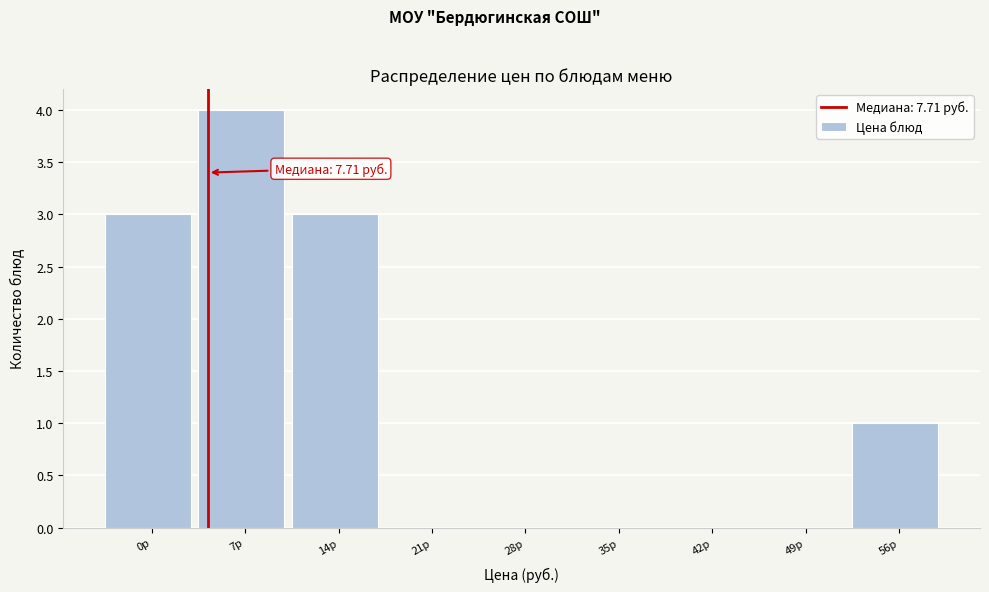

Reading left to right, transcribe all the data shown in this chart.

0р=3	7р=4	14р=3	21р=0	28р=0	35р=0	42р=0	49р=0	56р=1